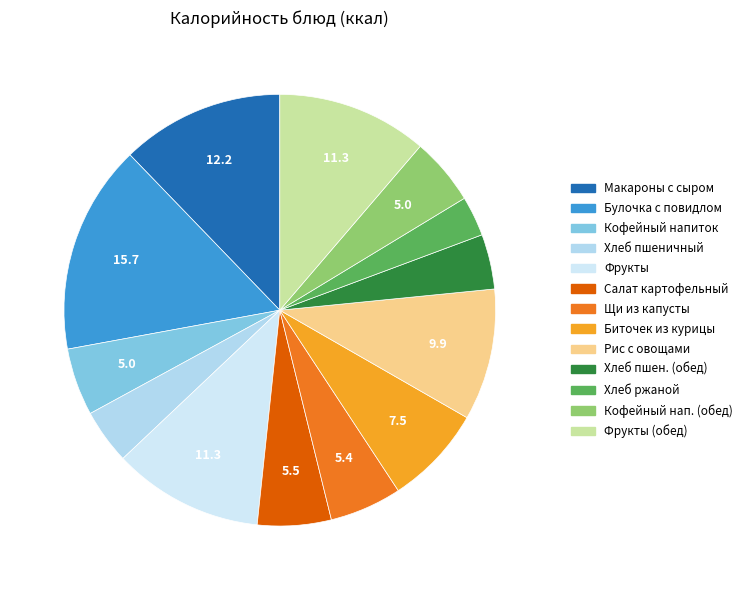

Which category has the biggest portion of the pie?

Булочка с повидлом